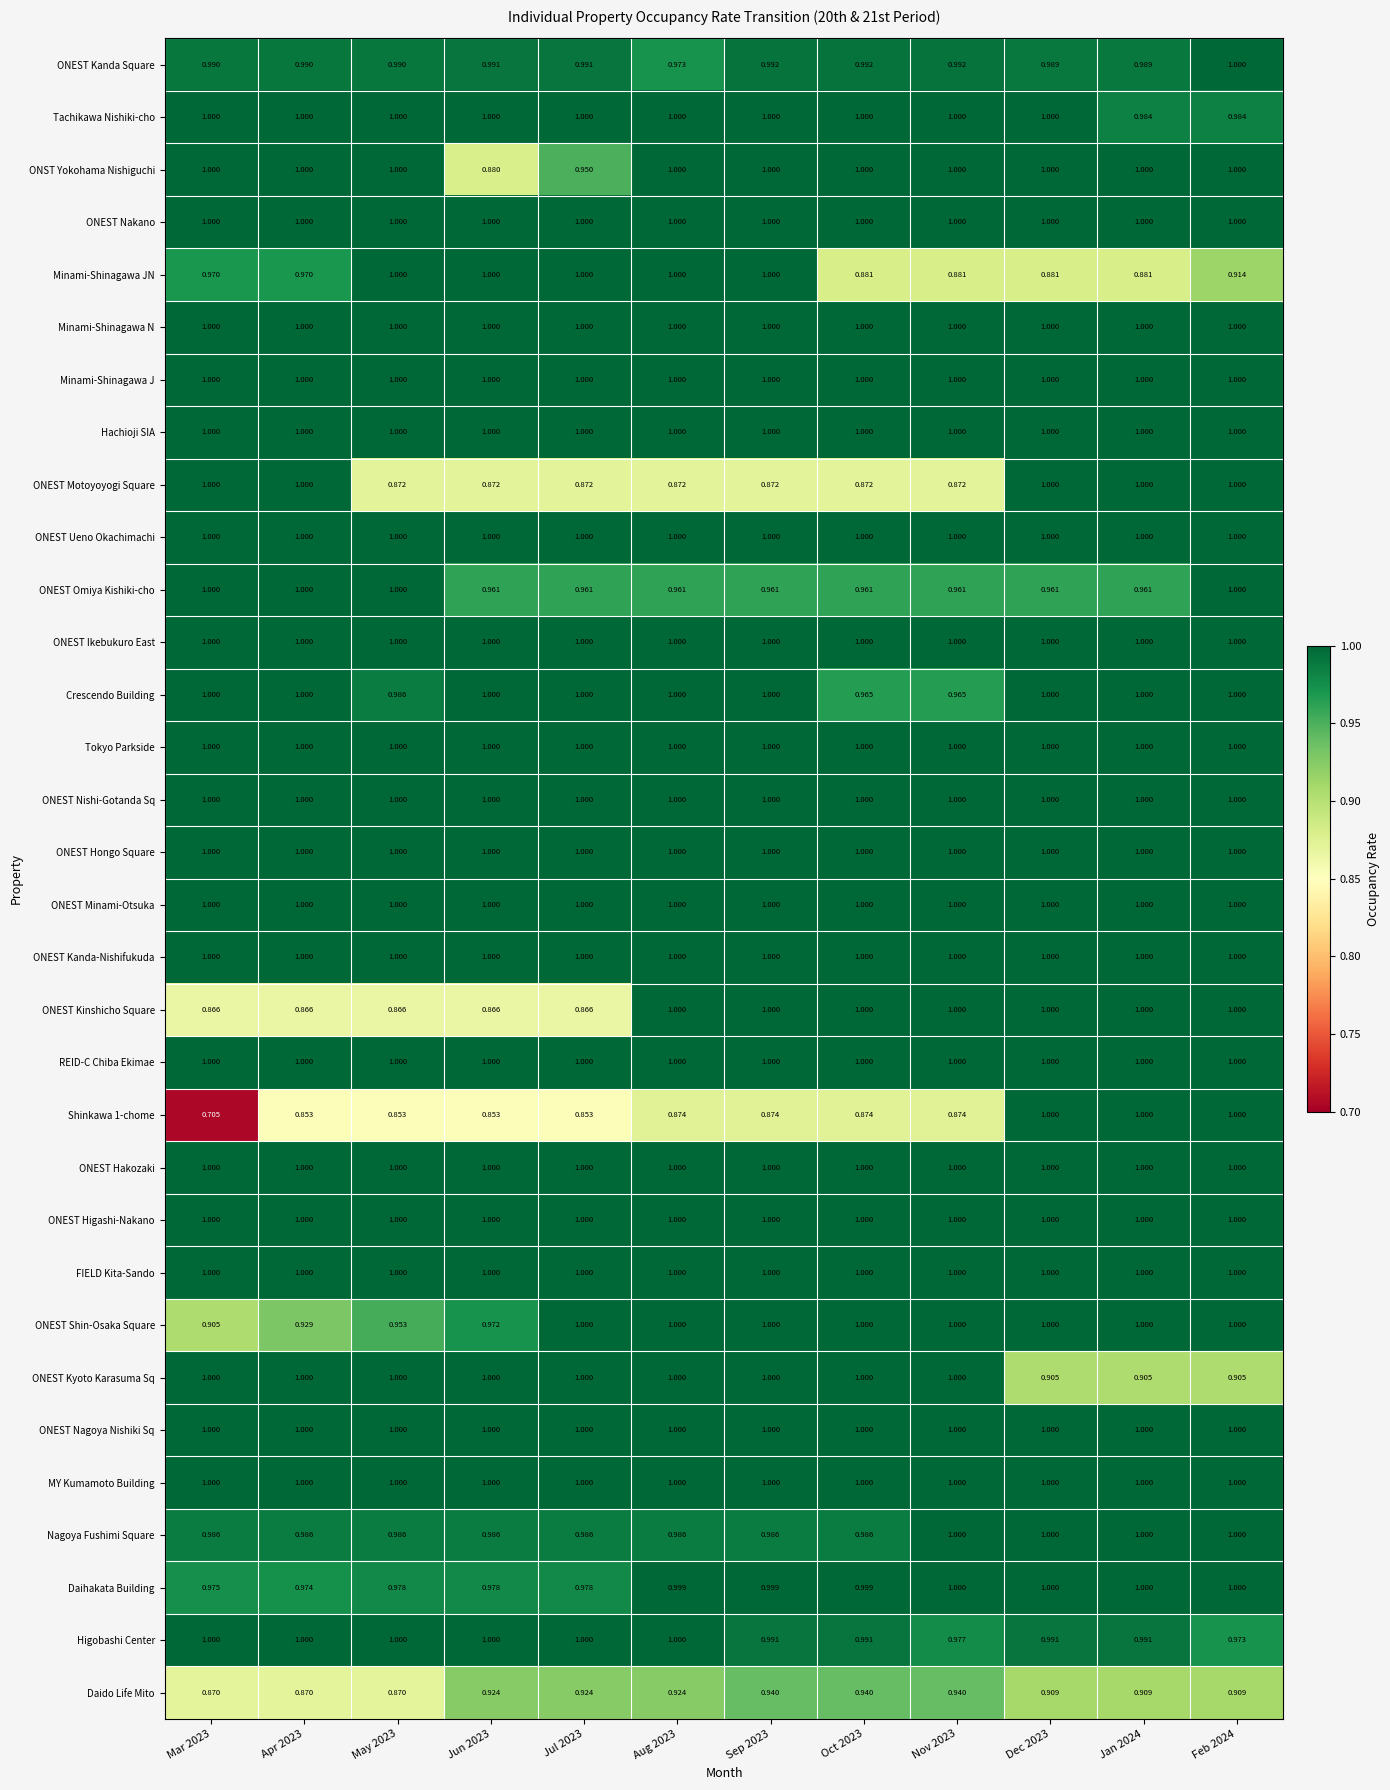

Between Jun 2023 and Aug 2023, which series saw the biggest shift?

ONEST Kinshicho Square